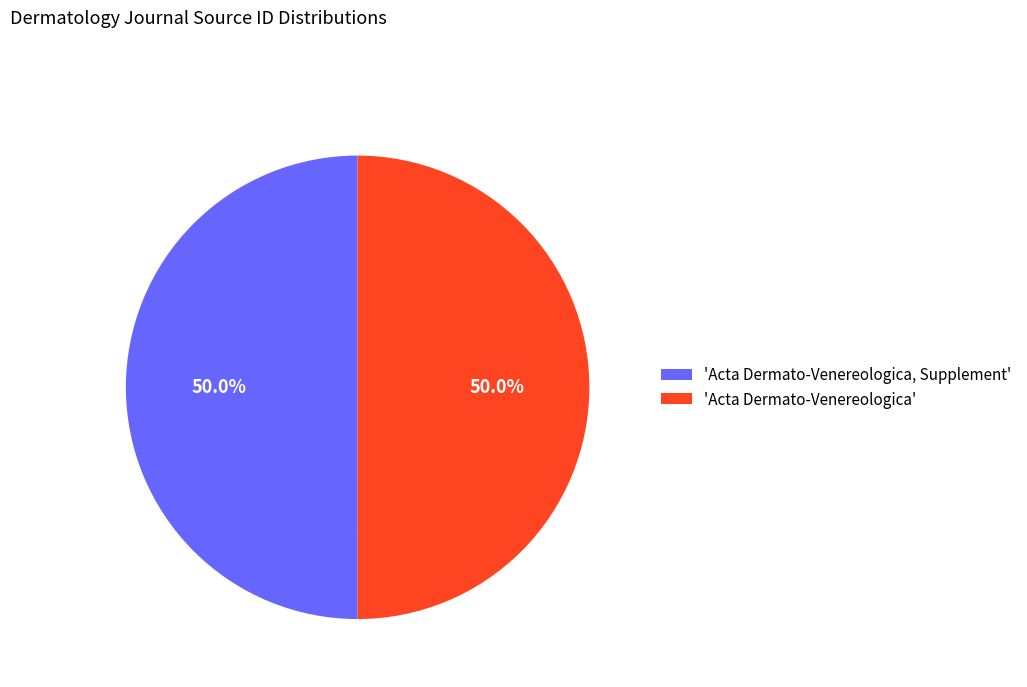

Is the sum of 'Acta Dermato-Venereologica, Supplement' and 'Acta Dermato-Venereologica' greater than half?

Yes